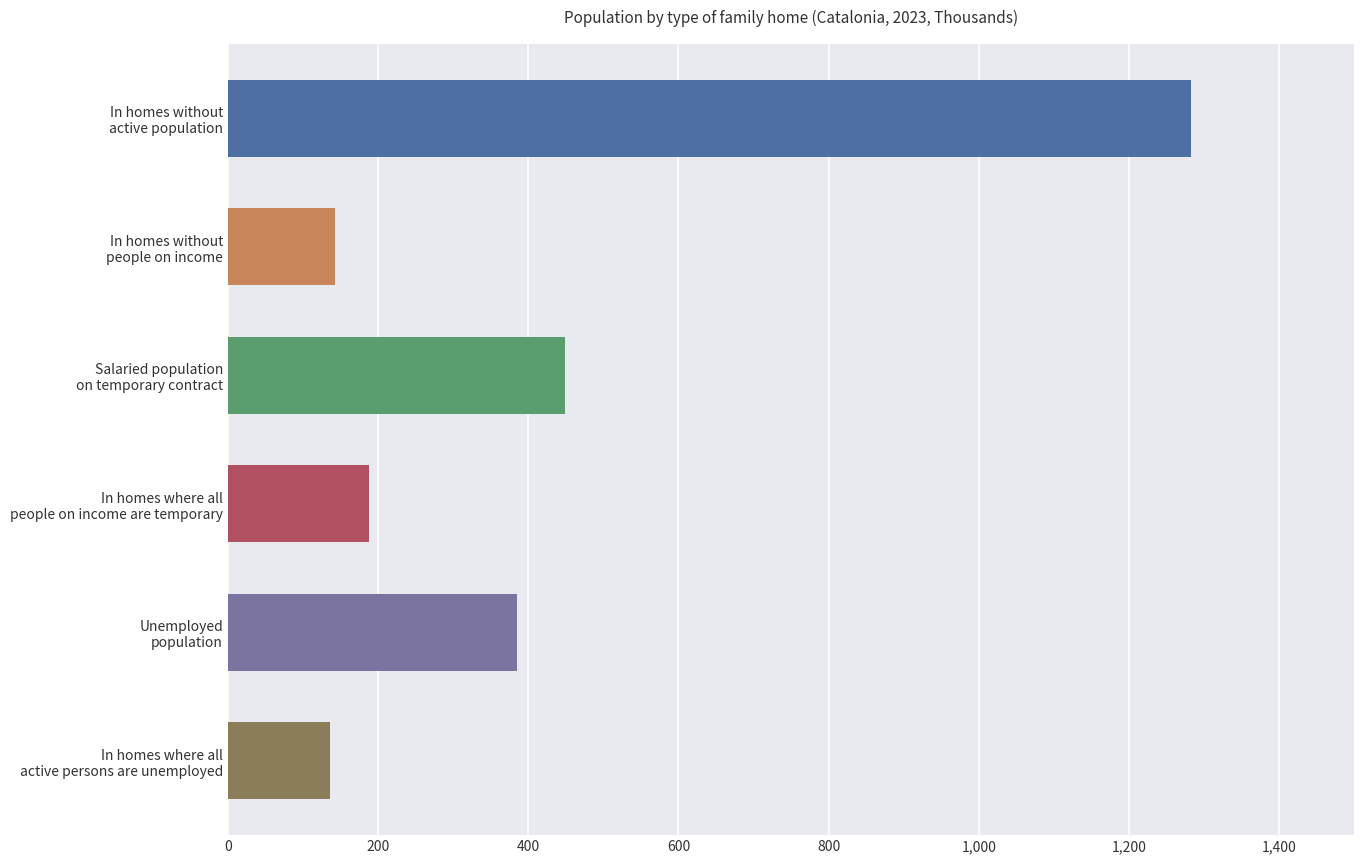

Are the bars grouped side by side (vs. stacked)?

Yes